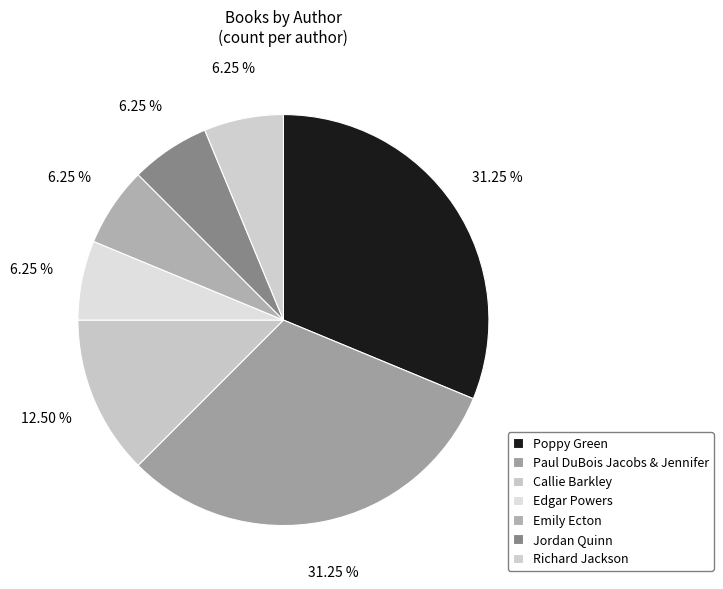

Between Emily Ecton and Jordan Quinn, which is larger?

Emily Ecton